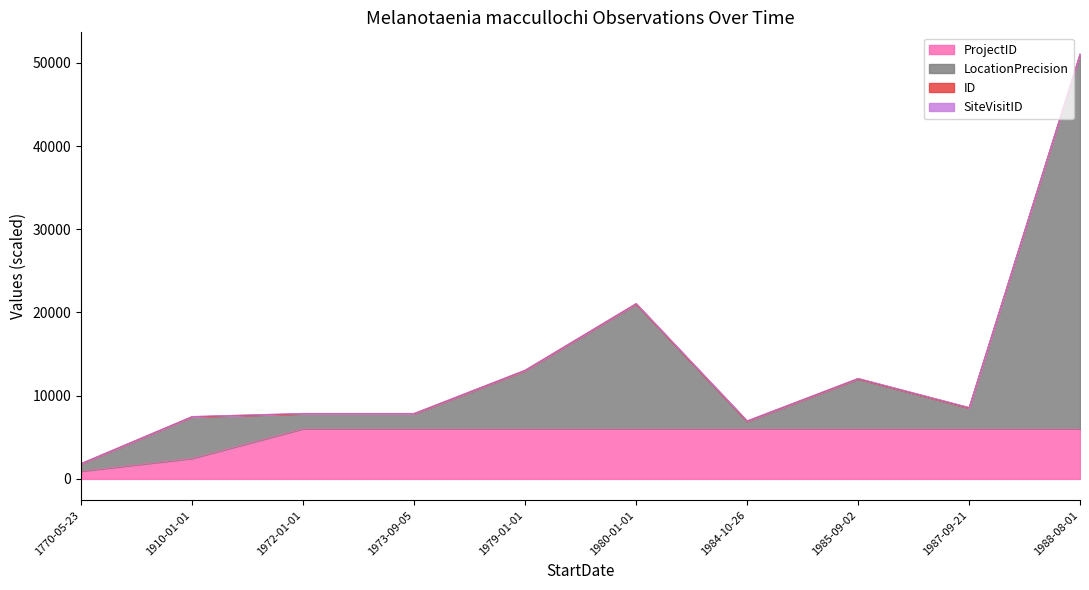

At which category is the sum across all series the highest?

1988-08-01